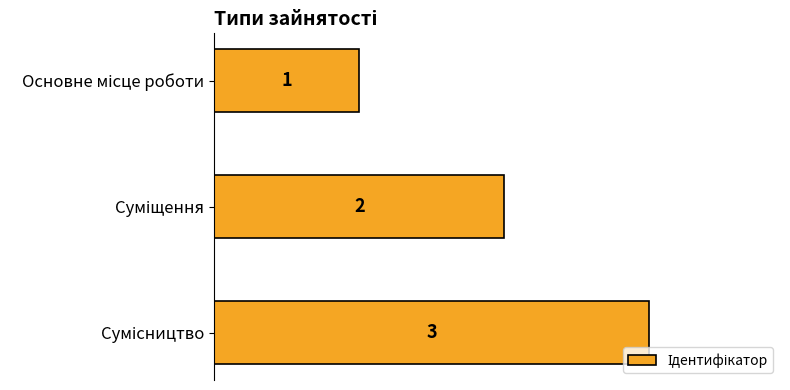

What is the value of the 3rd bar from the top?

3